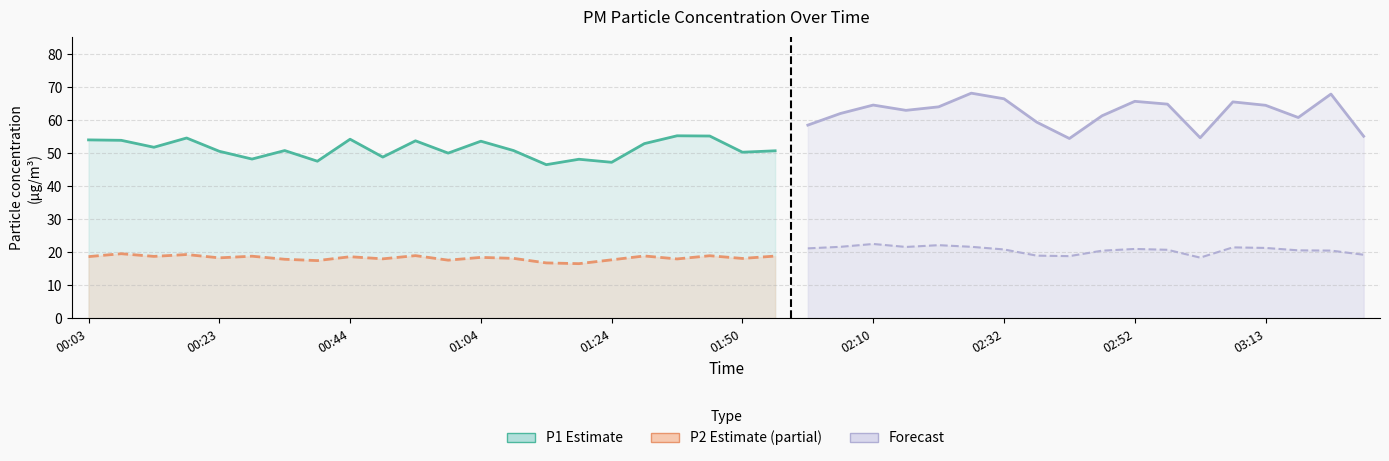

What is the value of the P2 point at the 14th from the left?

18.2